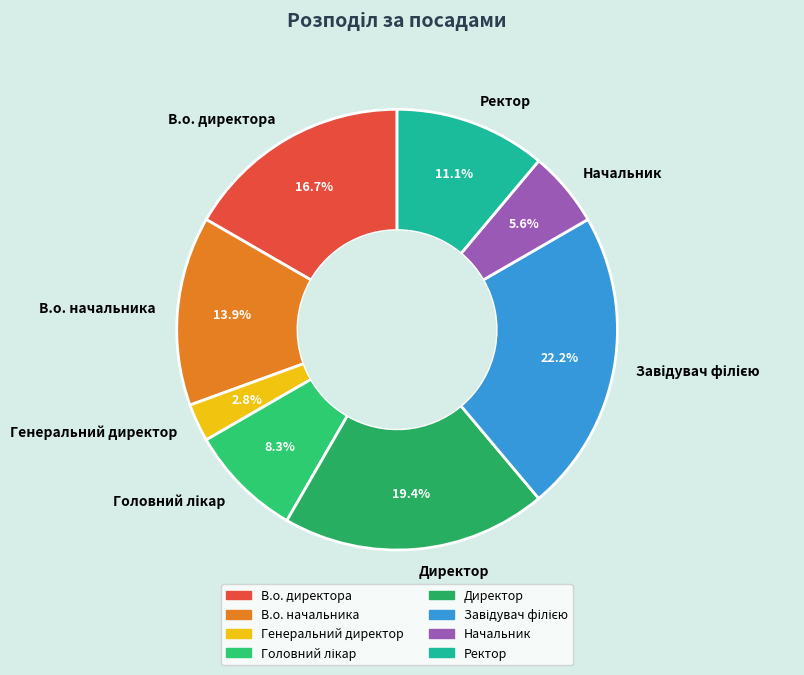

Does Генеральний директор represent more than half of the total?

No